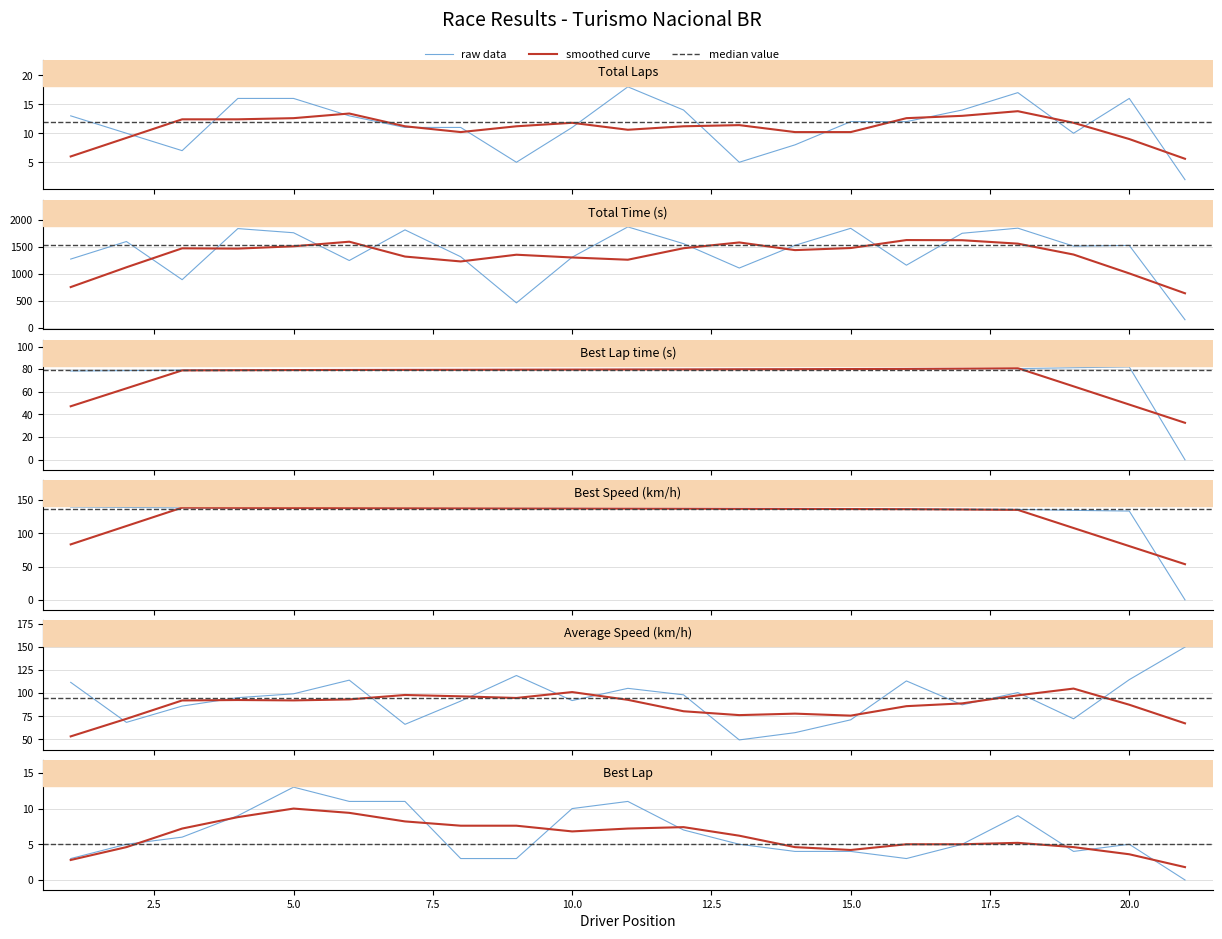

Where does the Best Speed series first go above 137?

1